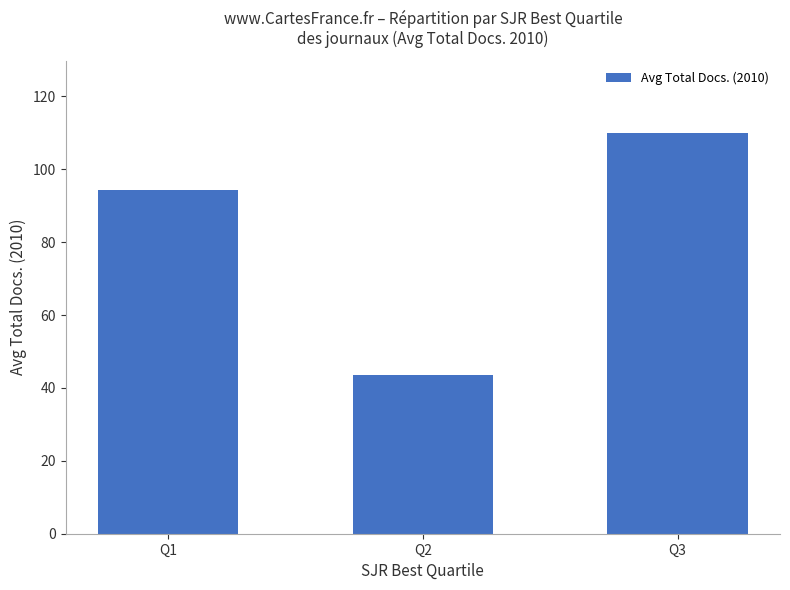

Reading right to left, extract all data points from this chart.

110.0	43.7	94.4